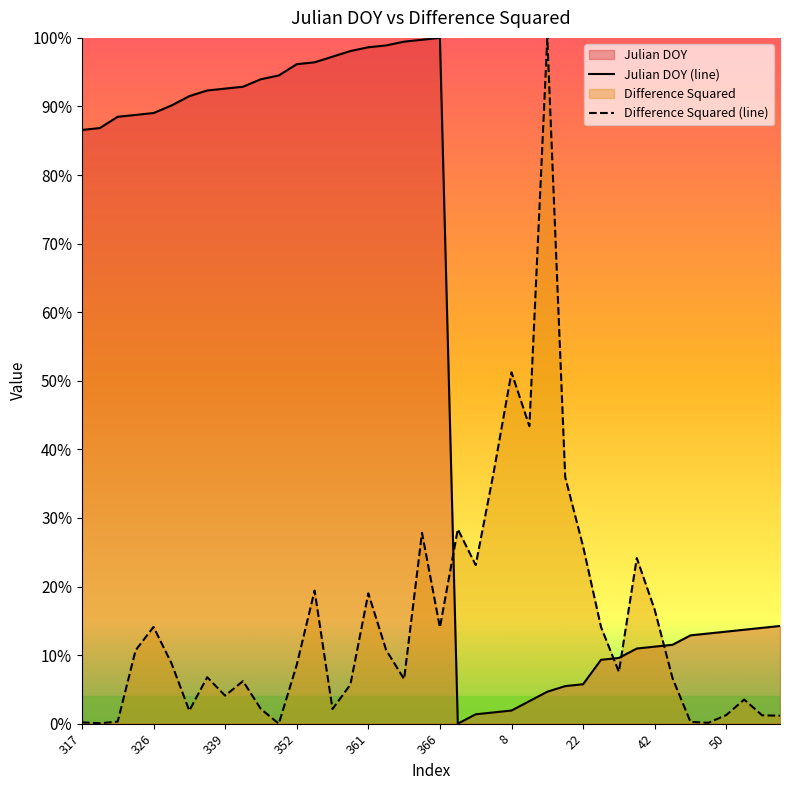

Between 27 and 24, which is larger?

27